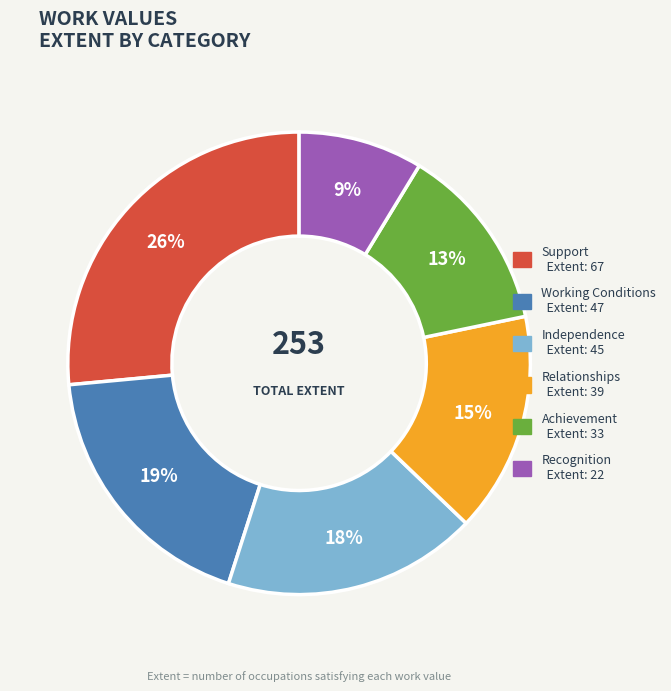

Count the number of slices in the pie.

6